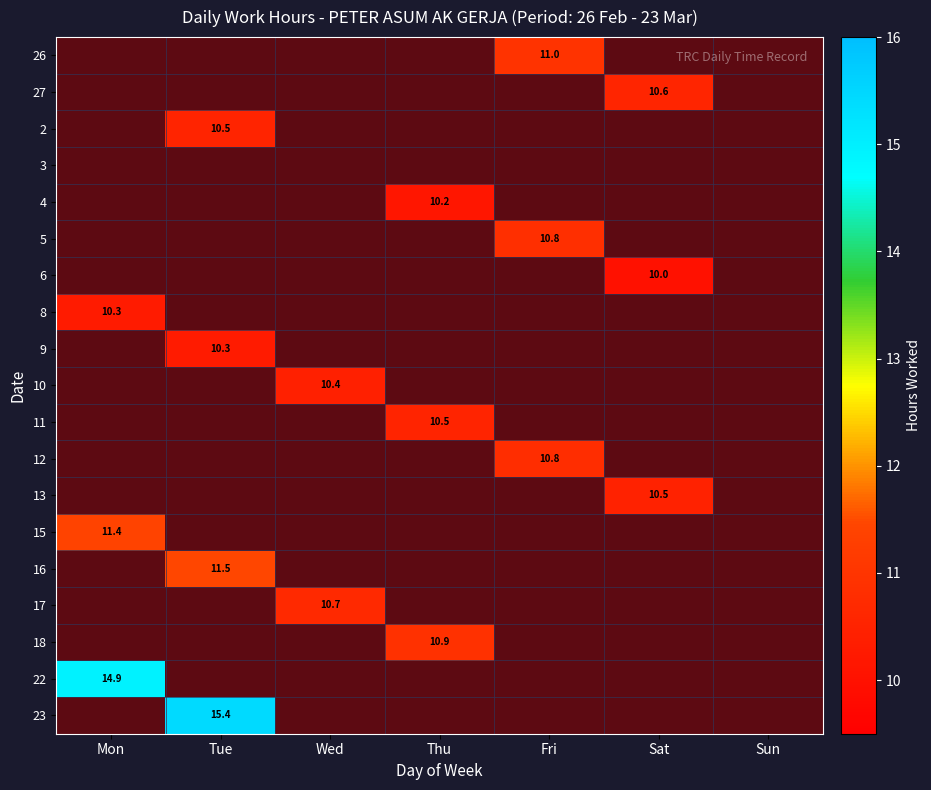

Is the value of 5 at Mon greater than the value of 16 at Mon?

Yes